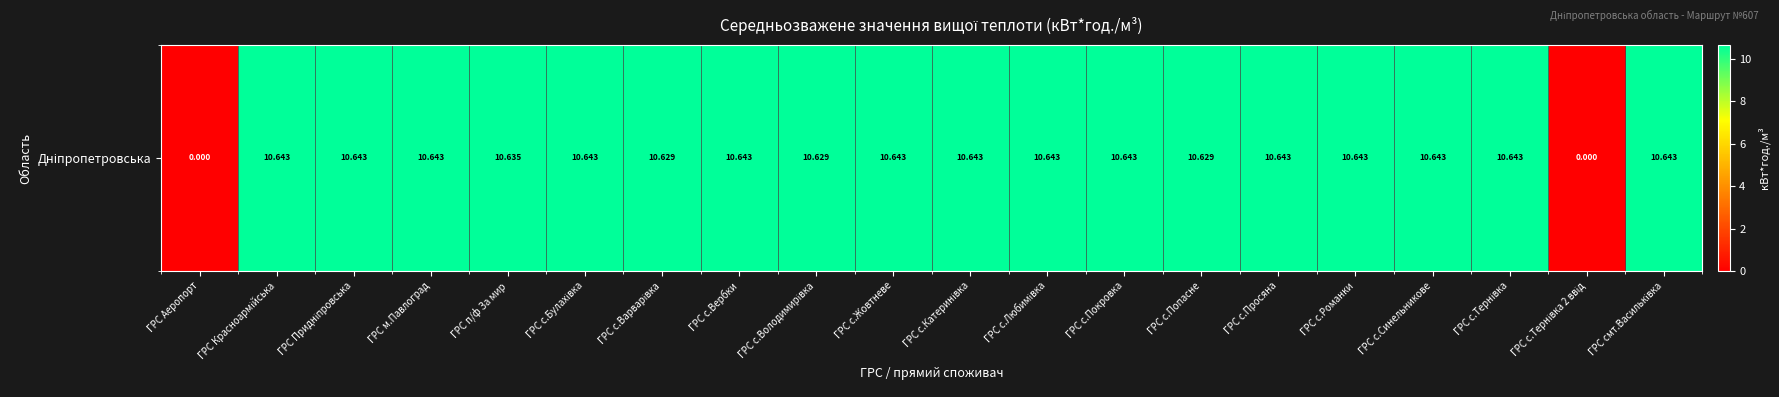

How many data points are less than 10?

2